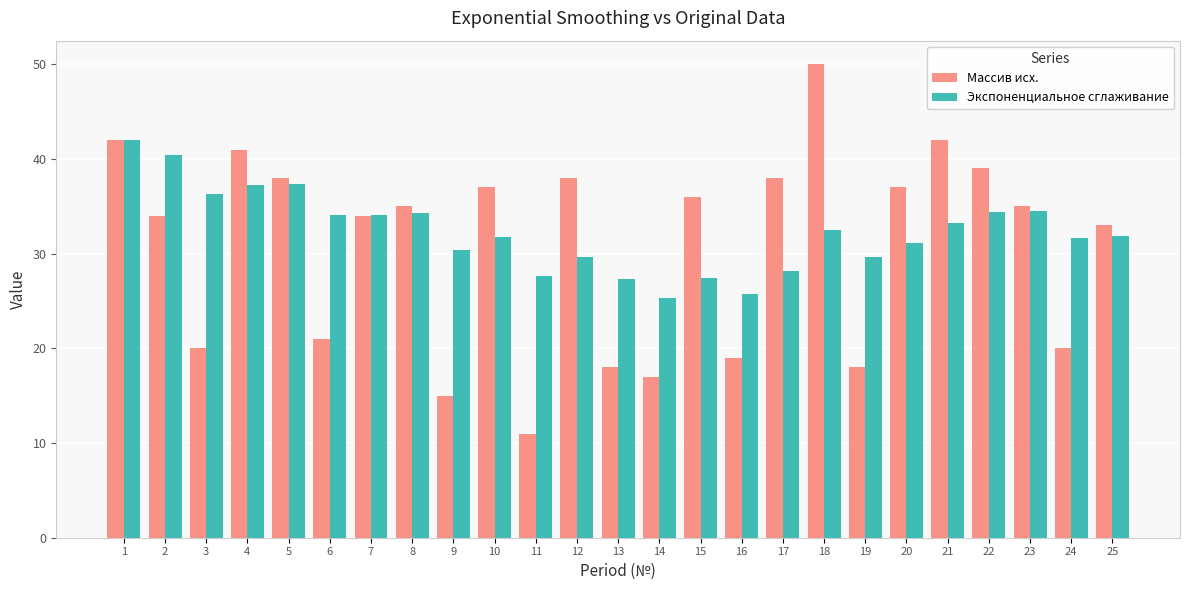

How many series are shown in this chart?

2